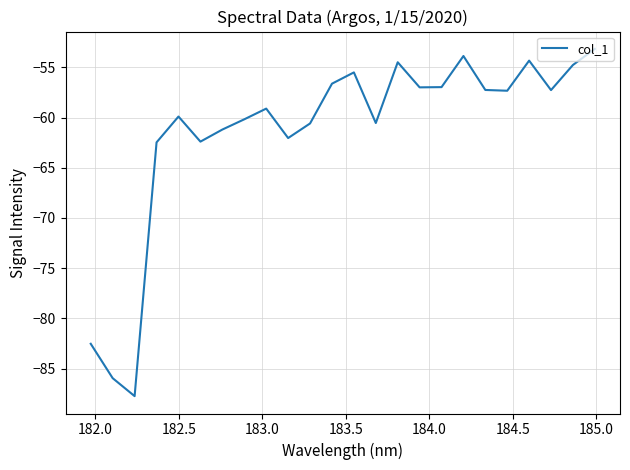

Does the chart have visible grid lines?

Yes